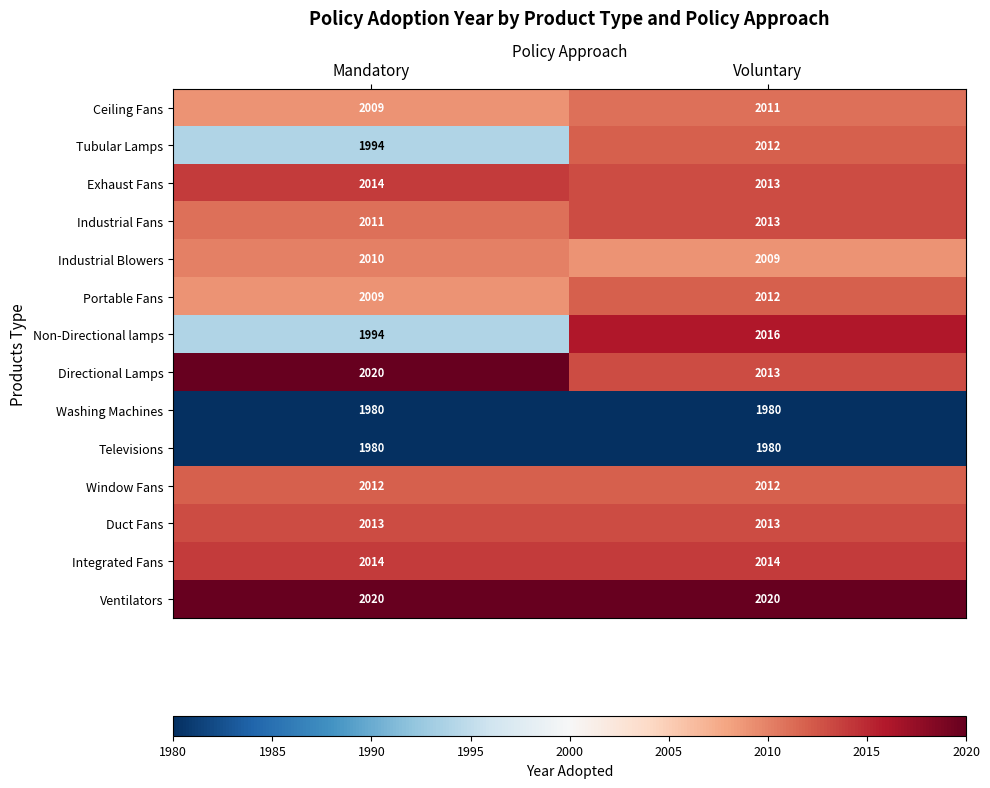

Which category has the lowest value in the Non-Directional lamps series?

Mandatory